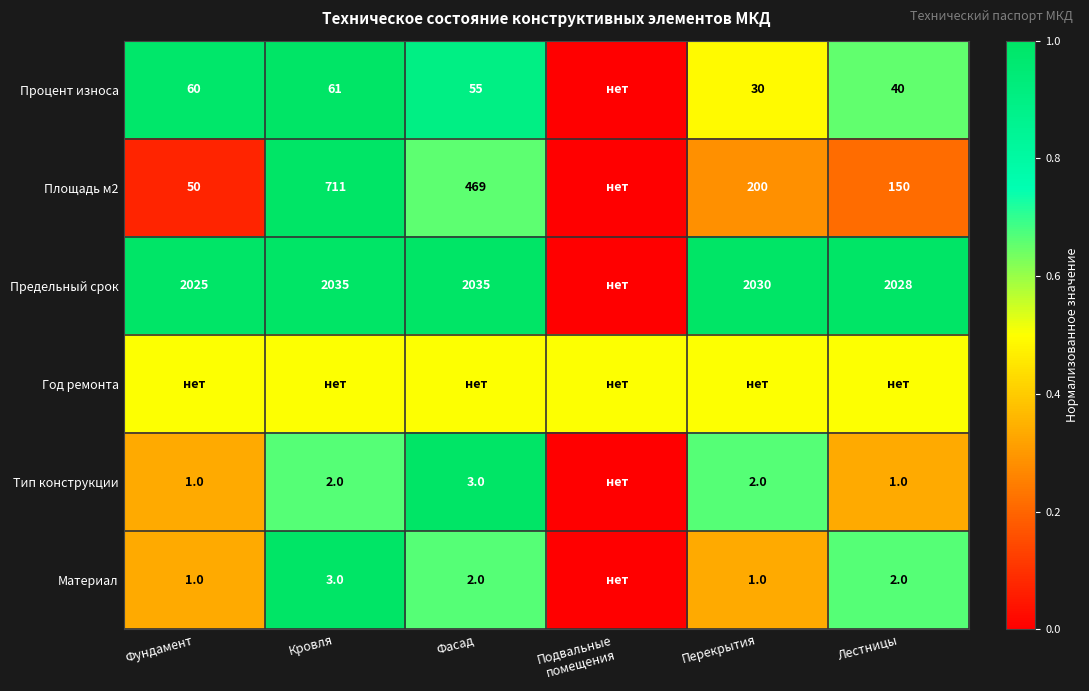

What is the total value across all series at Лестницы?

3.4